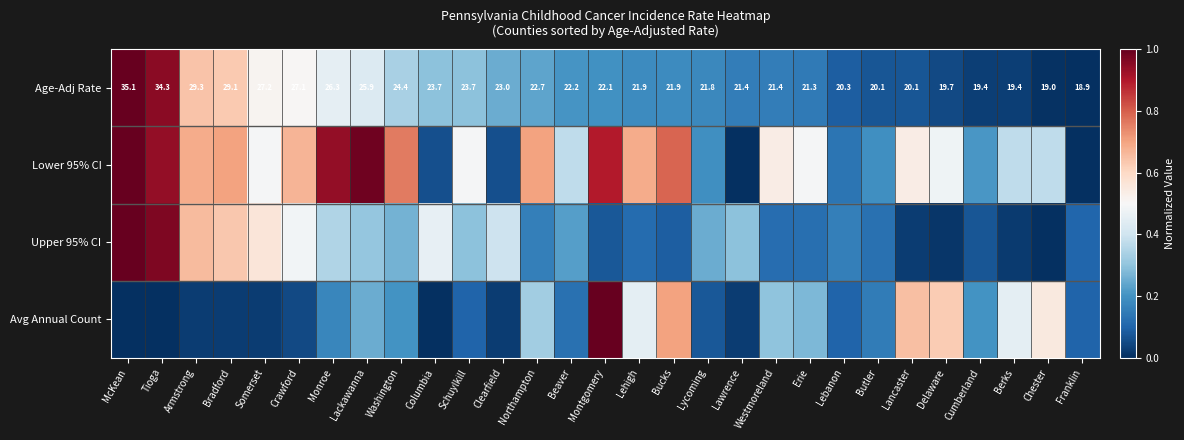

What is the difference between the Lower 95% CI values at Lancaster and Cumberland?

0.3